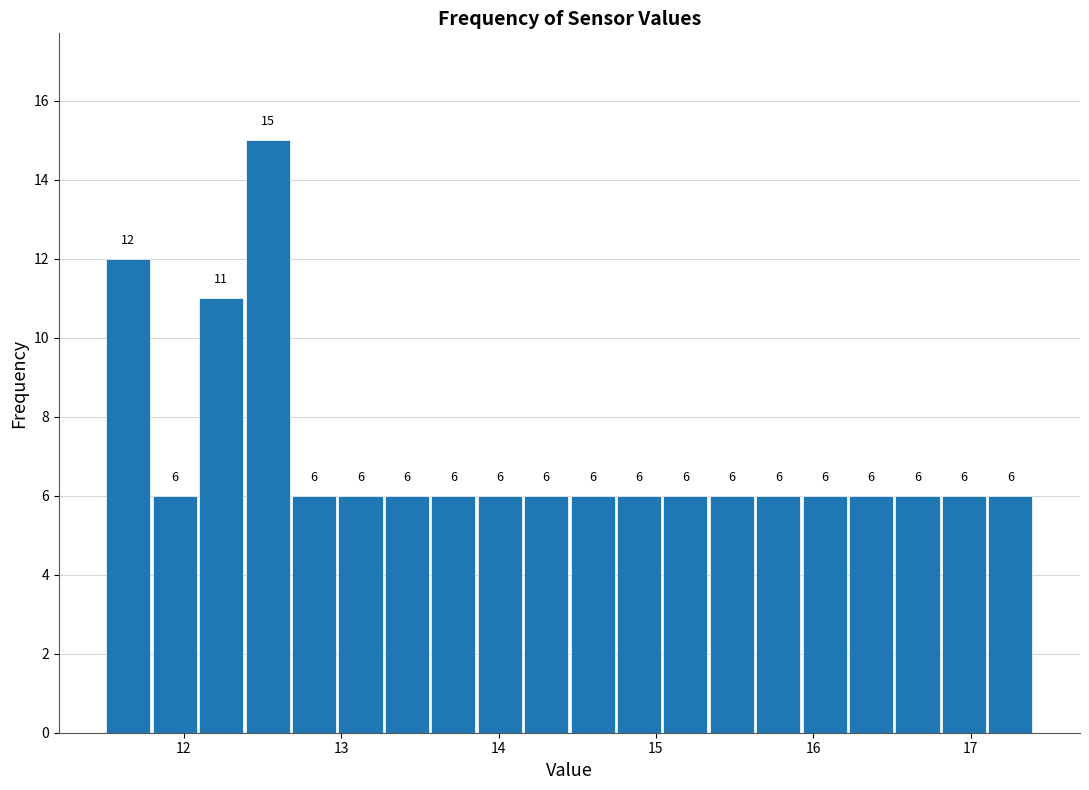

Around what value on the x-axis is the tallest bar? Give the approximate position of its centre, as read against the axis.

12.5